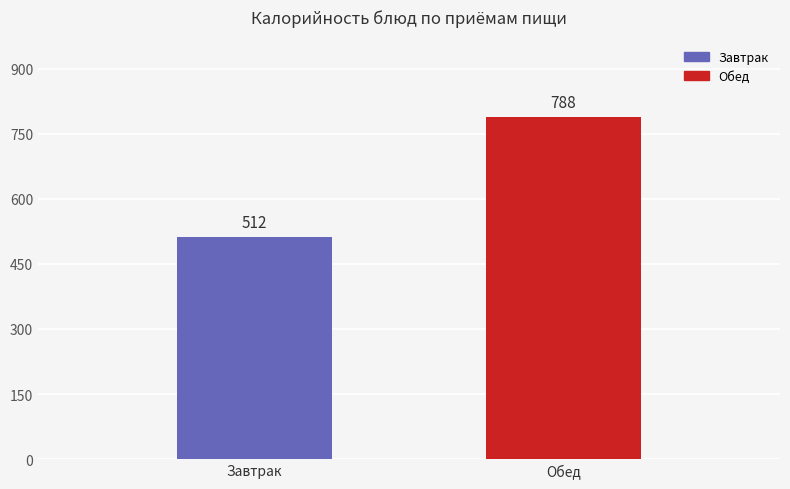

What is the label of the 2nd bar from the left?

Обед